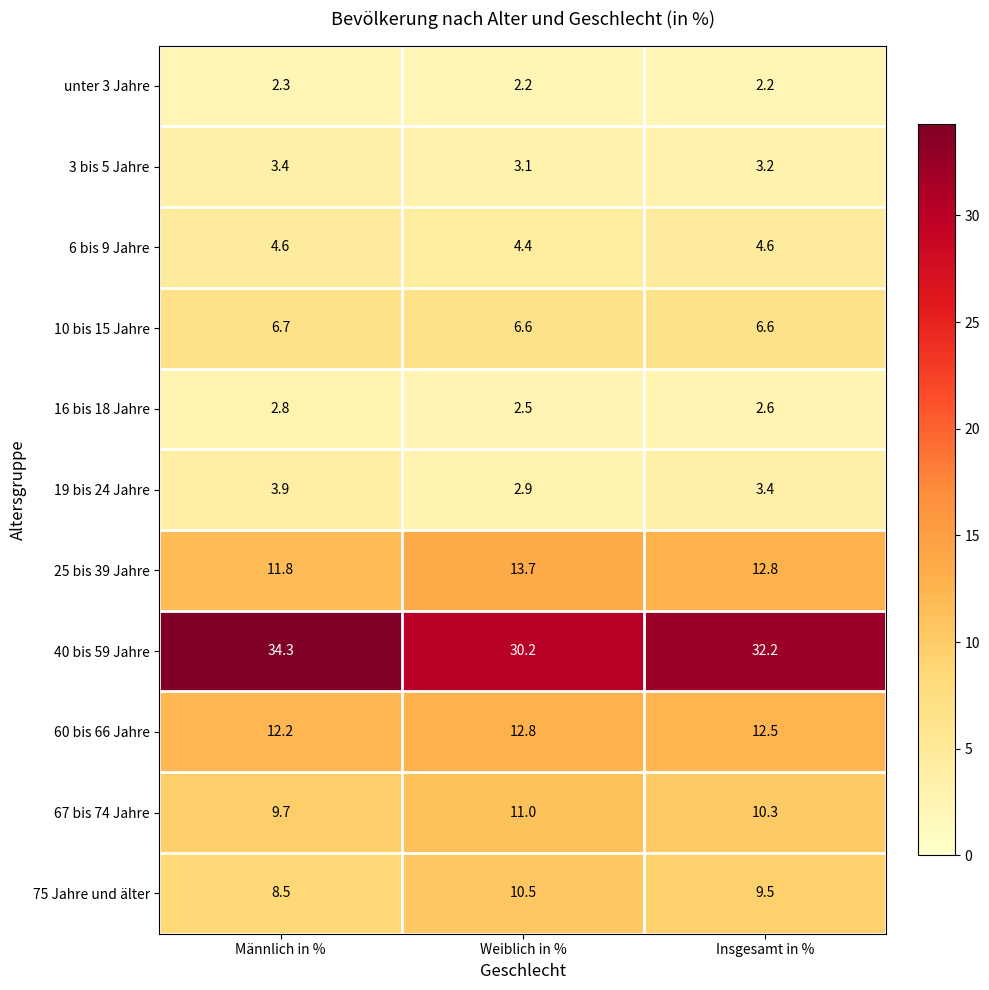

What is the greatest value displayed?

34.3